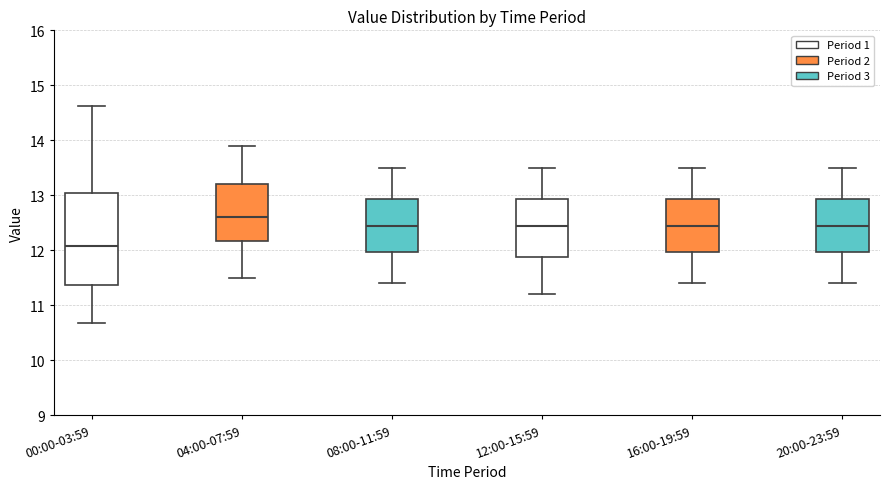

Reading left to right, transcribe this box plot: for each box, give where its median line is, the range the box spans, and where its two whiskers end, as read against the y-axis. The values are not printed on the chart, so give them approximately, as read against the axis.

00:00-03:59: median 12.1, box 11.4 to 13.0, whiskers 10.7 to 14.6
04:00-07:59: median 12.6, box 12.2 to 13.2, whiskers 11.5 to 13.9
08:00-11:59: median 12.5, box 12.0 to 12.9, whiskers 11.4 to 13.5
12:00-15:59: median 12.5, box 11.9 to 12.9, whiskers 11.2 to 13.5
16:00-19:59: median 12.5, box 12.0 to 12.9, whiskers 11.4 to 13.5
20:00-23:59: median 12.5, box 12.0 to 12.9, whiskers 11.4 to 13.5